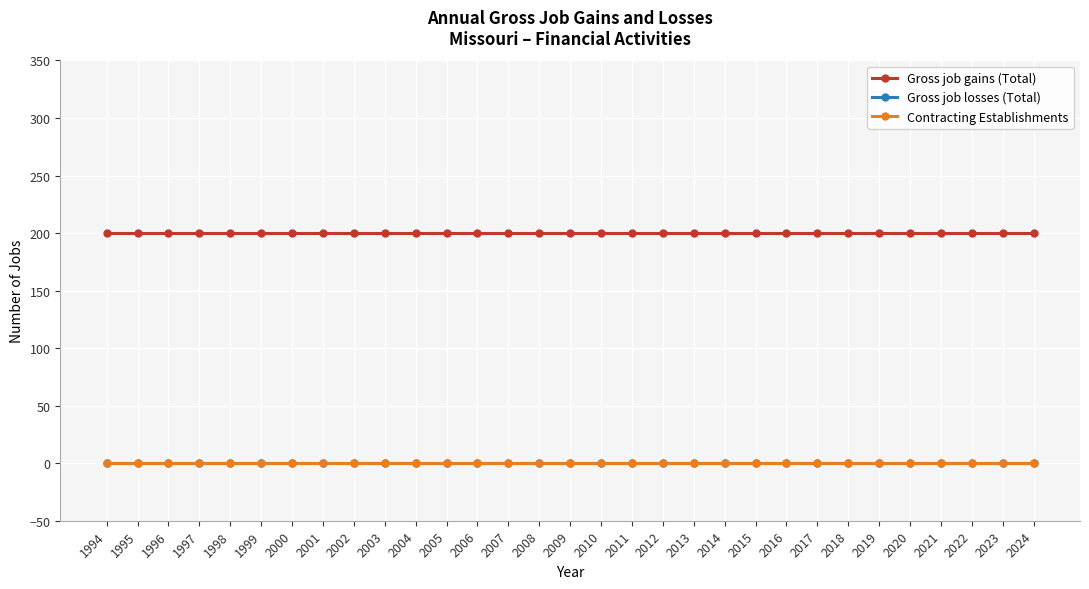

How many data points does each series have?

31